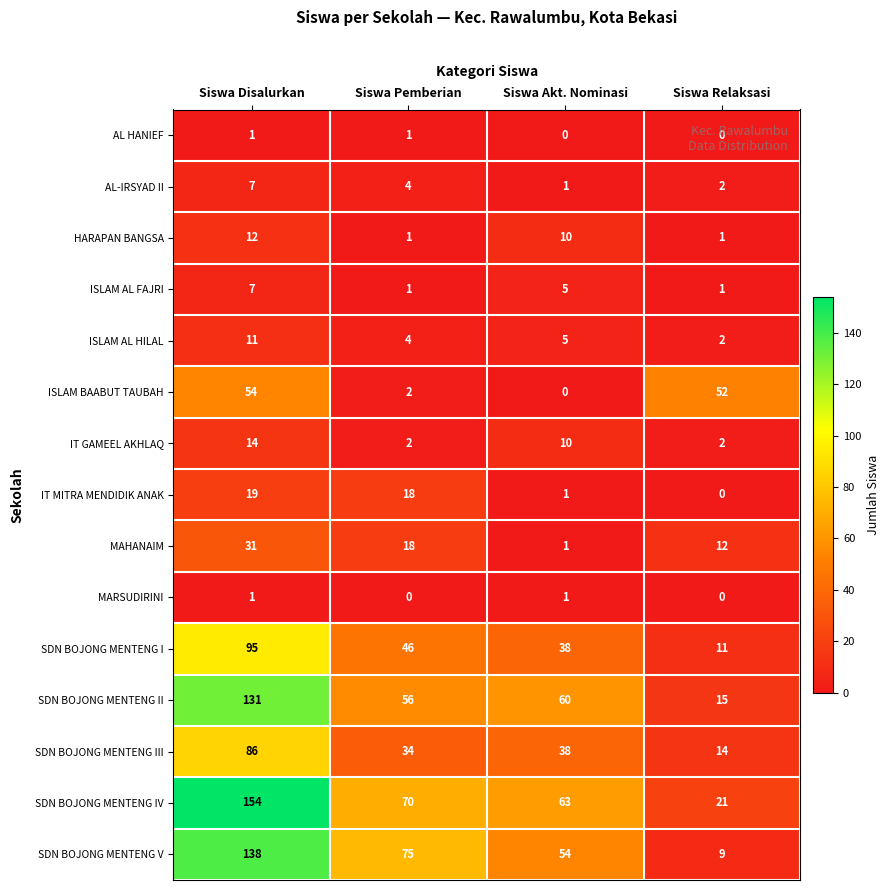

What is the sum of all SDN BOJONG MENTENG I values?

190